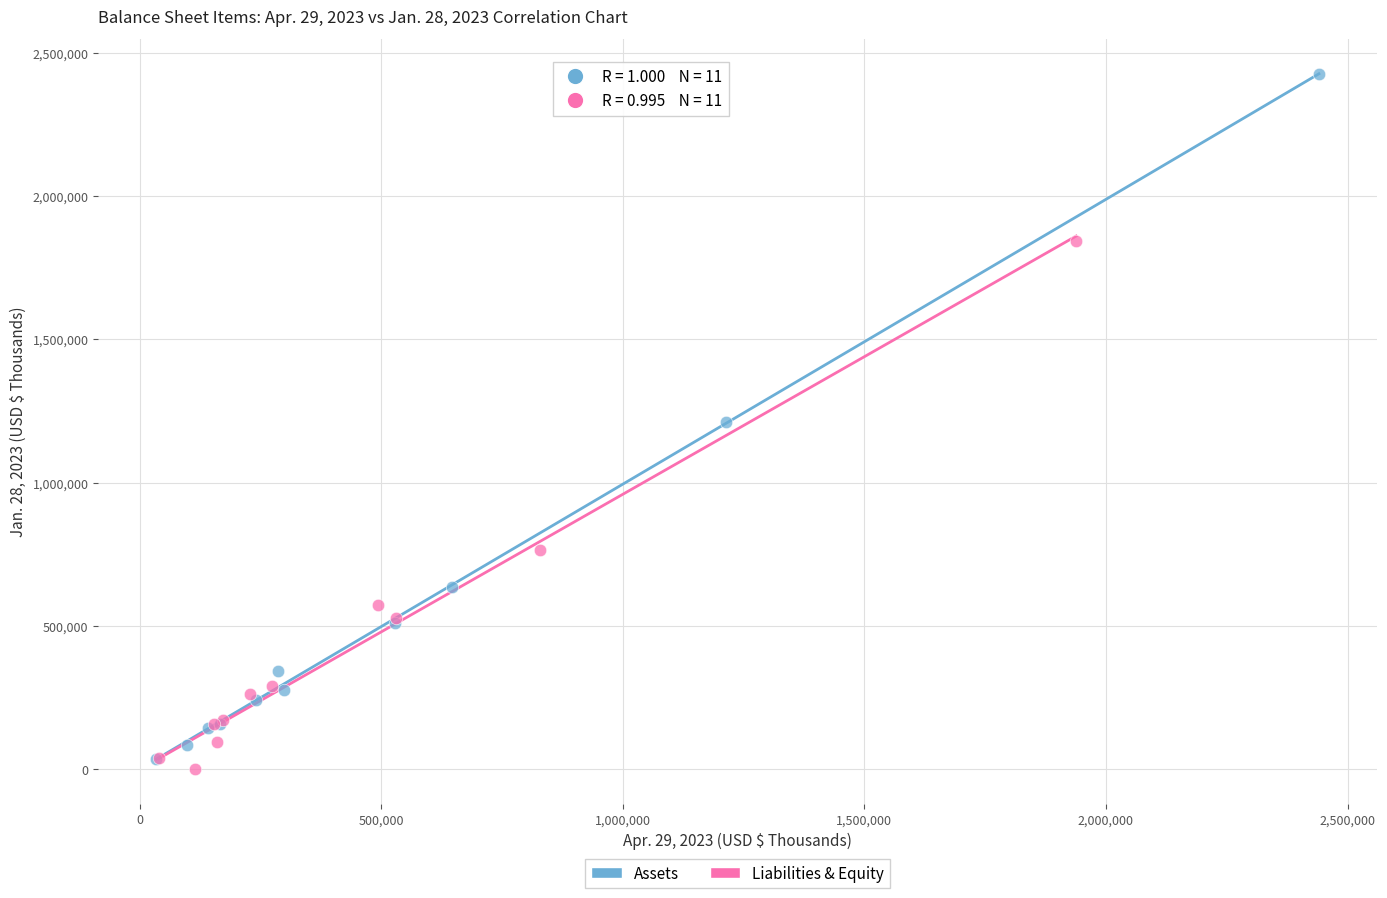

Which series has the largest Y range (max minus min)?

Assets